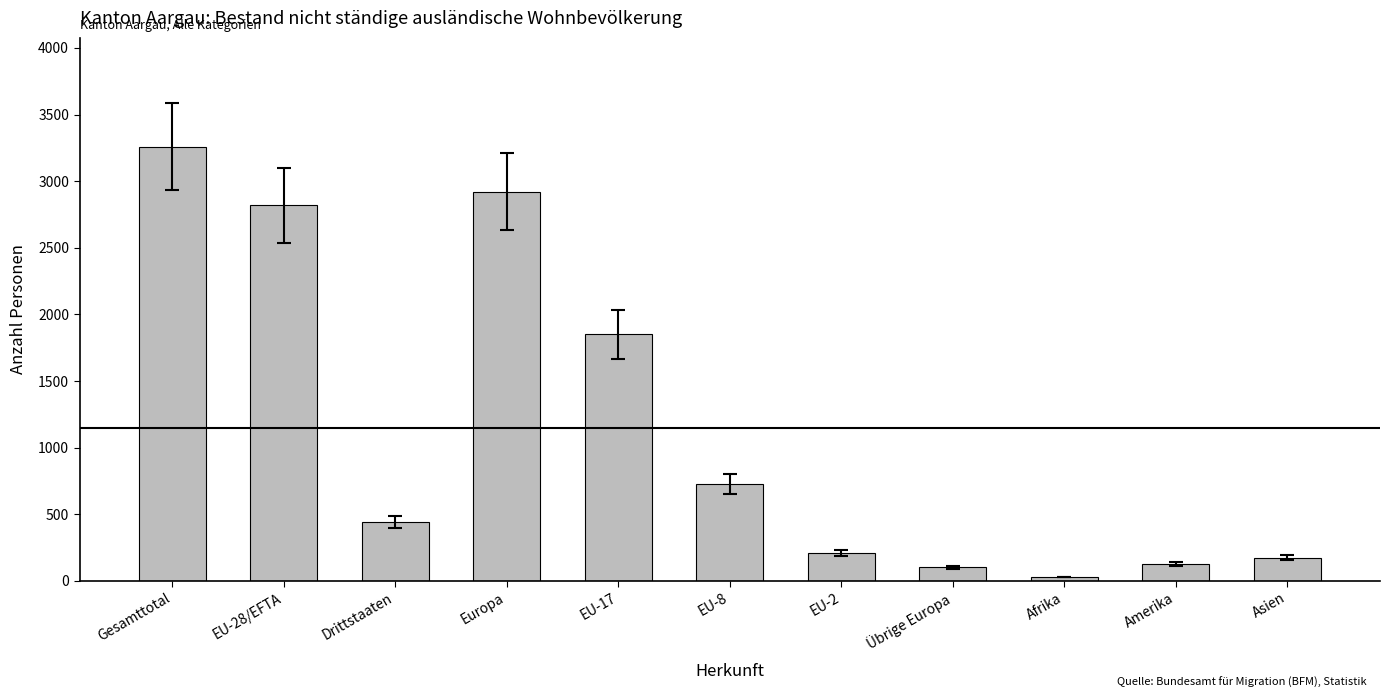

How many data points does each series have?

11